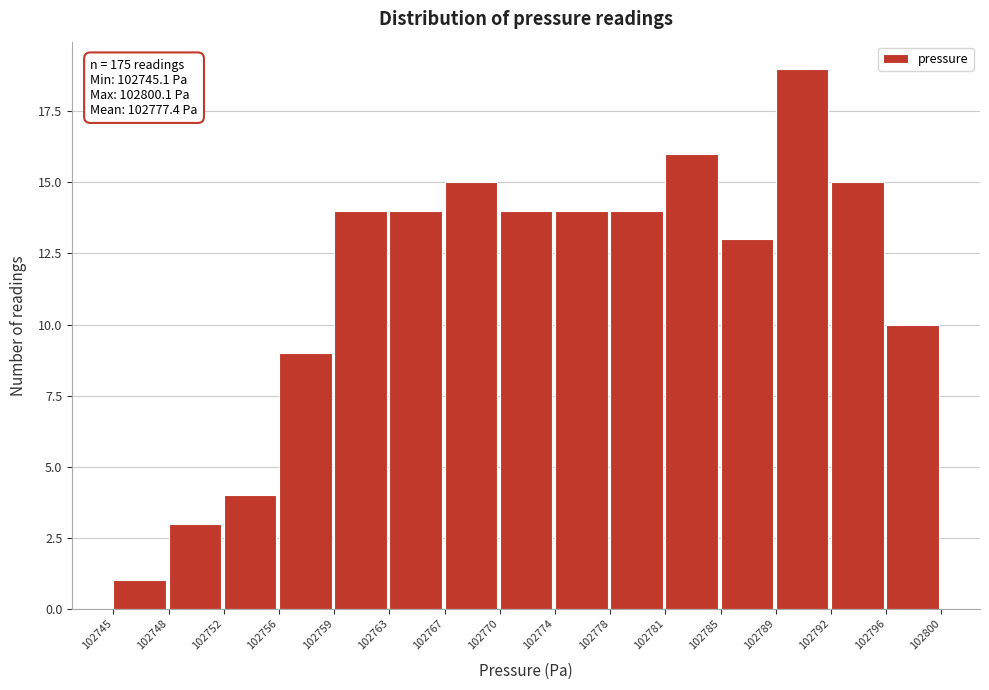

Reading left to right, what are all the values shown in this chart?

1	3	4	9	14	14	15	14	14	14	16	13	19	15	10